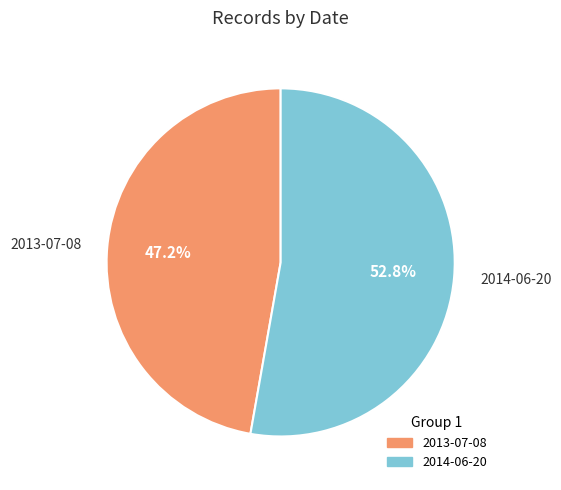

To the nearest percent, what is the difference between the largest and smallest slice percentages?

6%